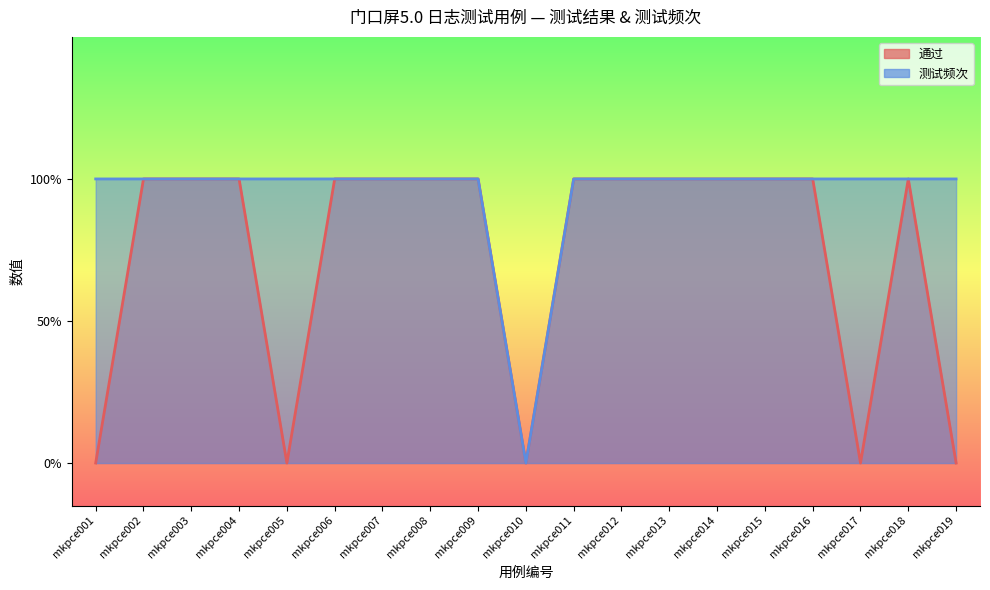

Is it true that 测试频次 equals 0 at mkpce018?

False